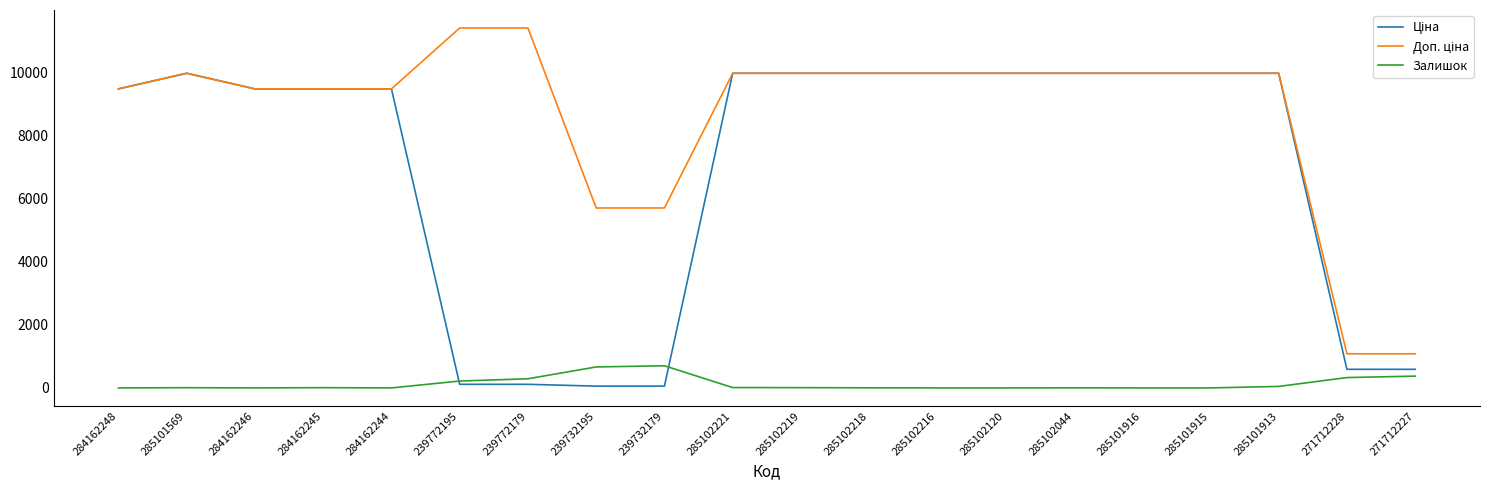

What is the greatest value displayed?

11410.0